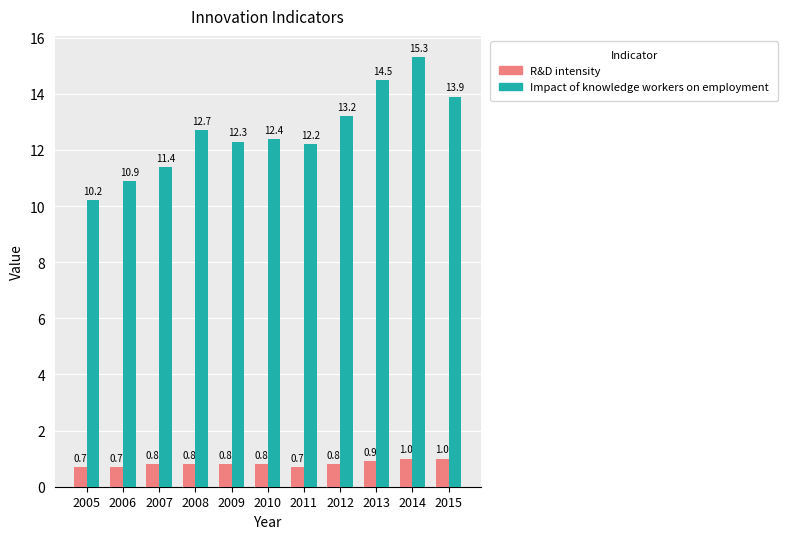

How many bars are there in each group?

2